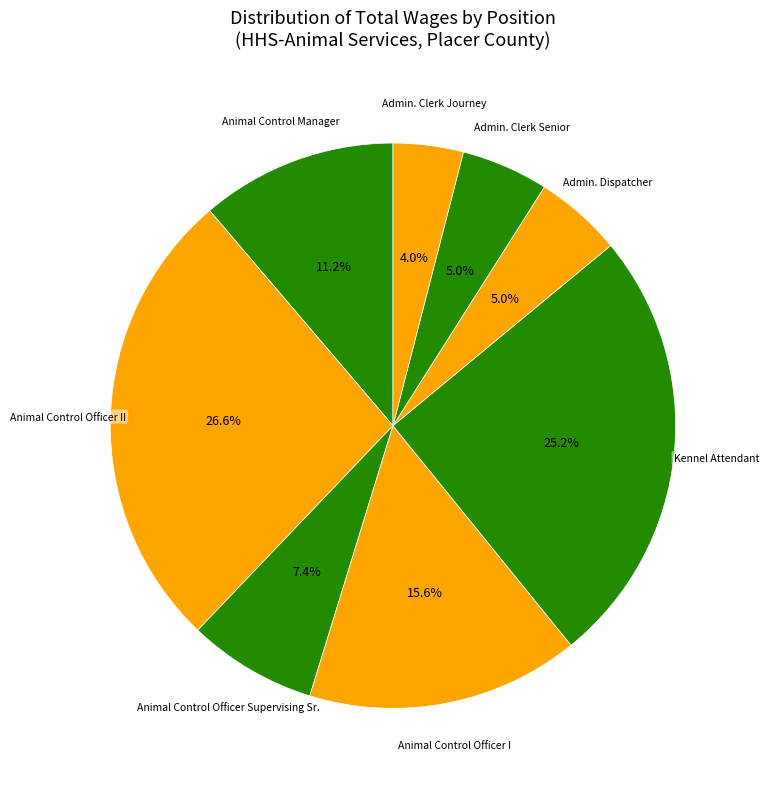

How many segments does this pie chart have?

8